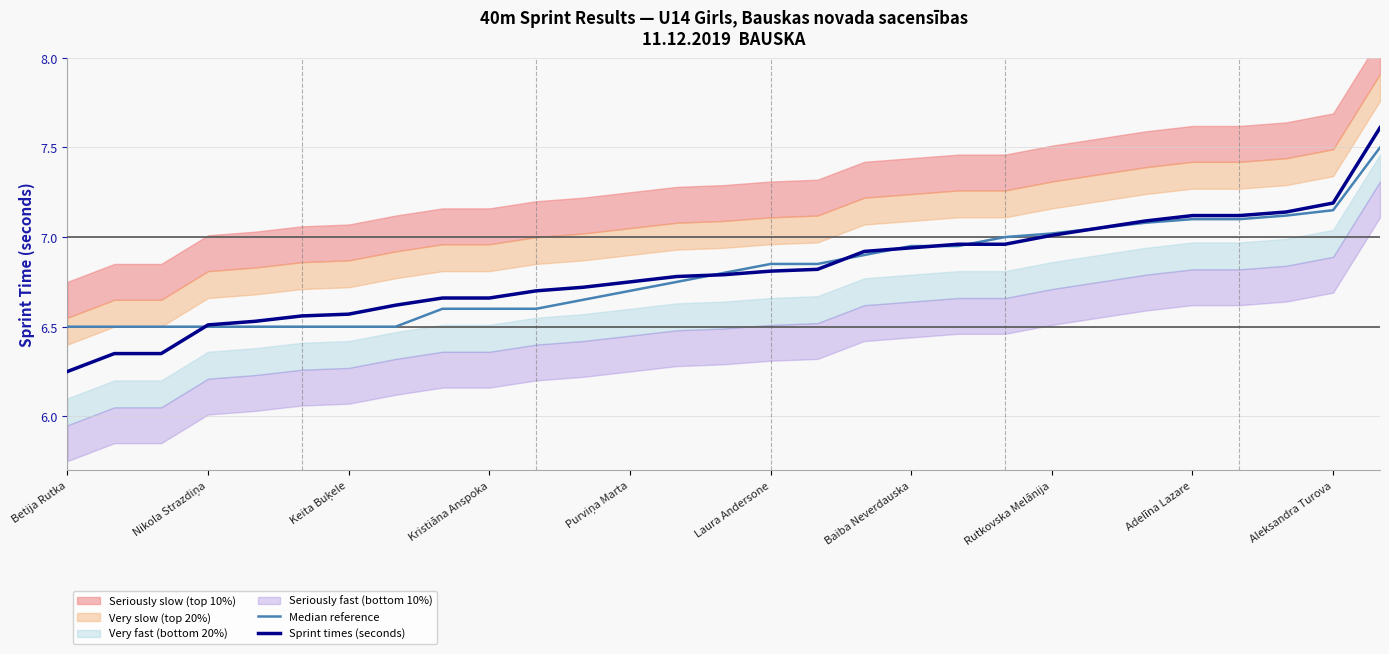

The Sprint times (seconds) series shows 7.2 at Aleksandra Turova. True or false?

True